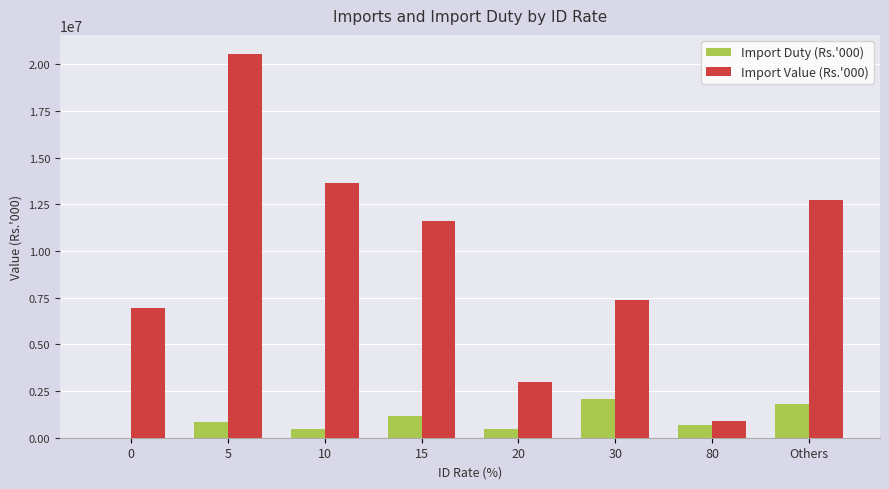

Which series changed the most between 0 and 30?

Import Duty (Rs.'000)